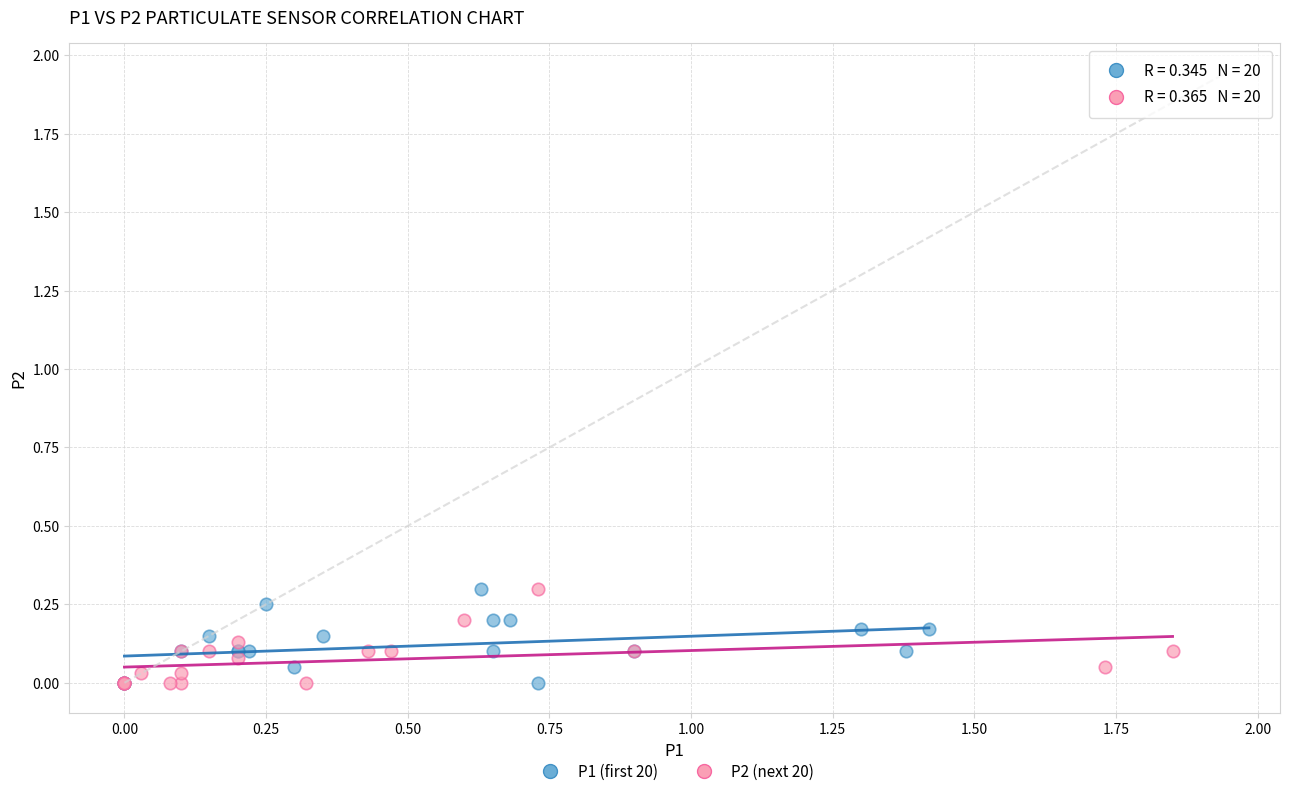

What are all the series names shown in the legend?

P1 (first 20), P2 (next 20)